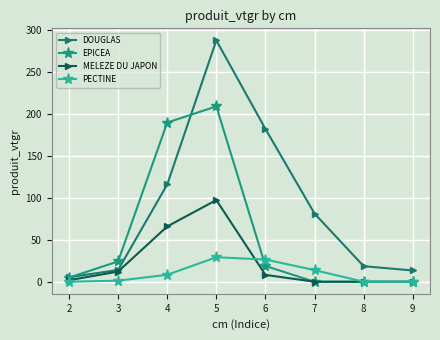

Which series has the widest spread of values?

DOUGLAS